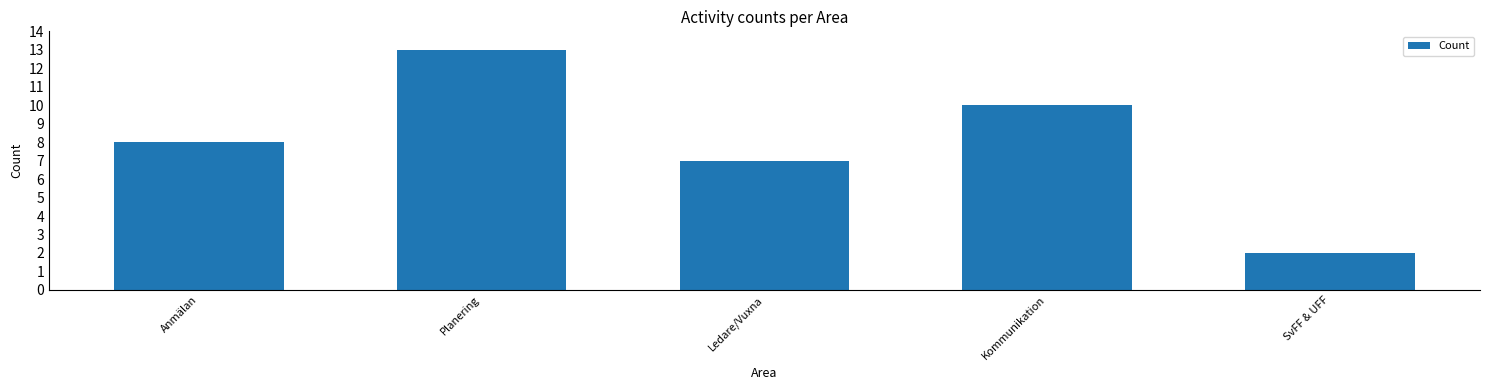

Reading left to right, transcribe all the data shown in this chart.

8	13	7	10	2